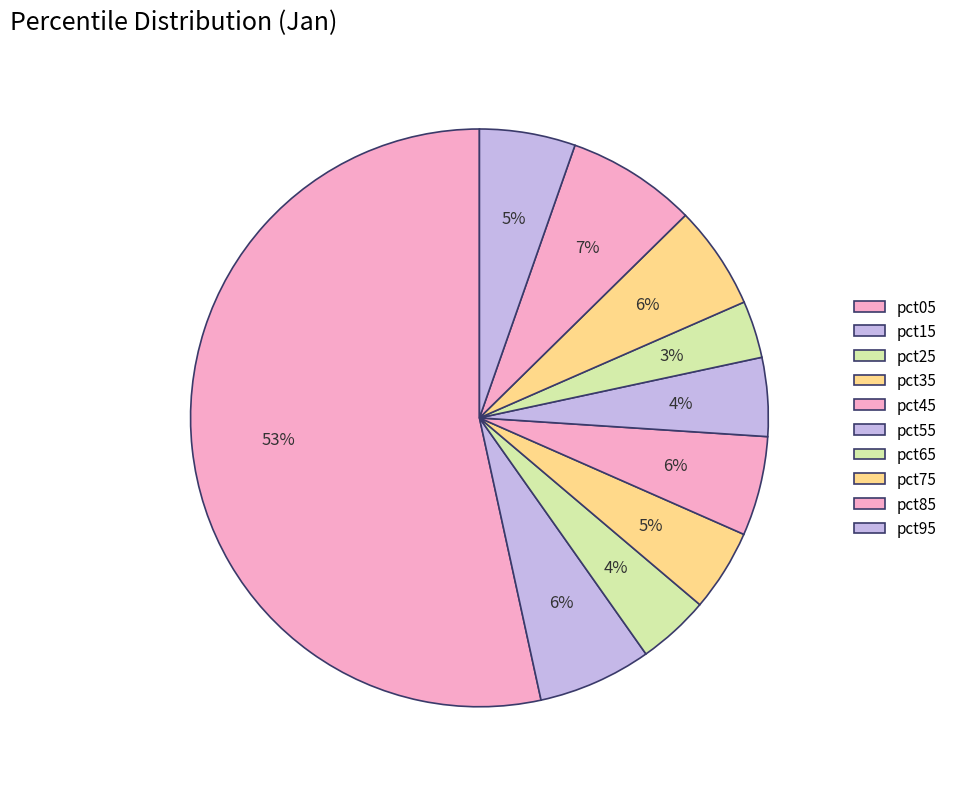

Rank the categories by value from highest to lowest.

pct05, pct85, pct15, pct75, pct45, pct95, pct35, pct55, pct25, pct65